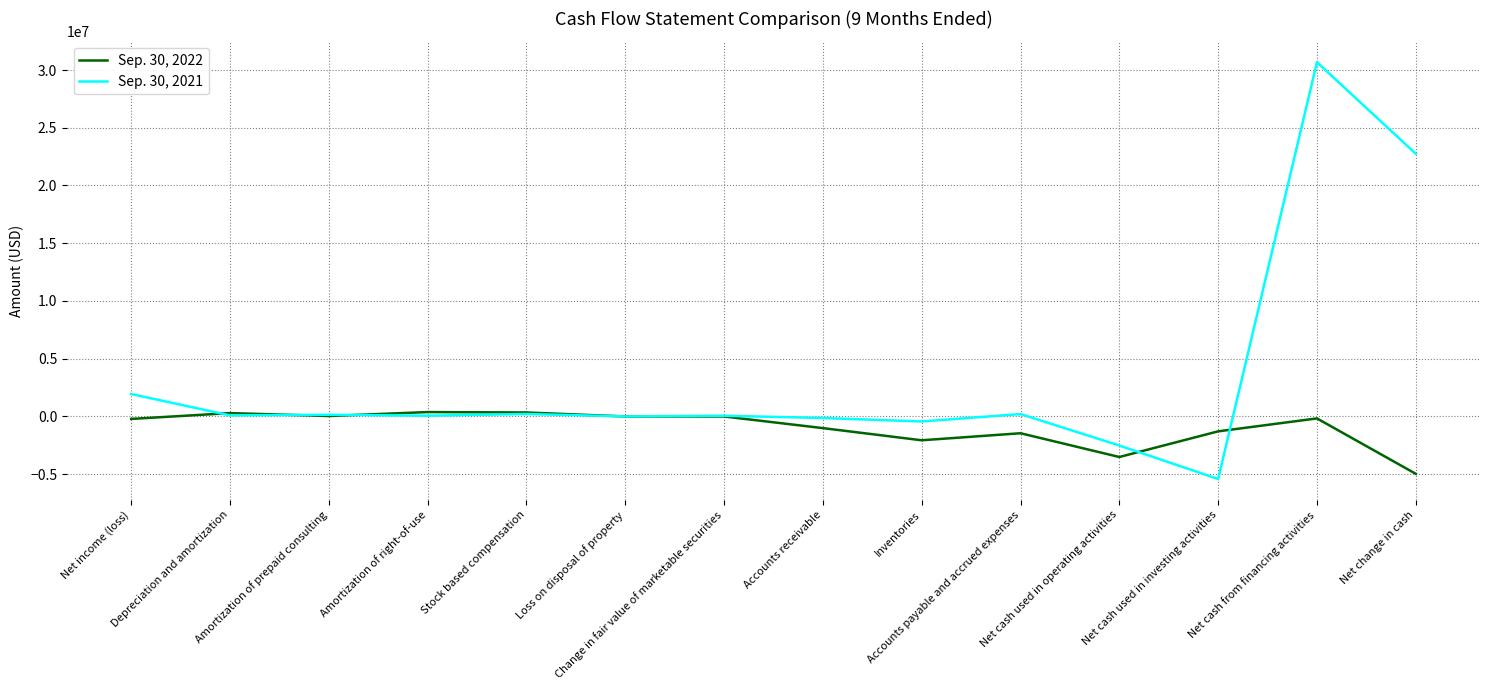

What is the average value of the Sep. 30, 2022 series?

-971097